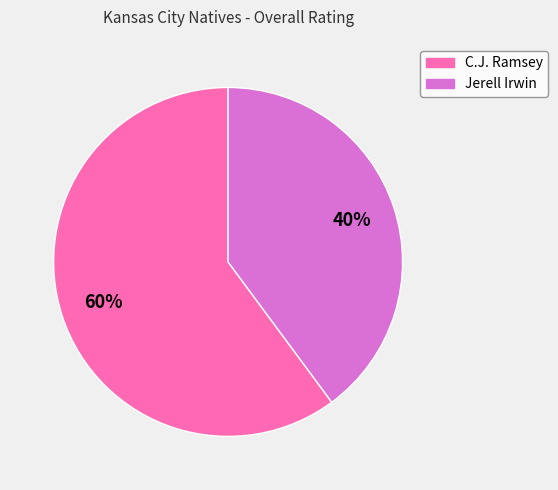

How many slices are in this pie chart?

2